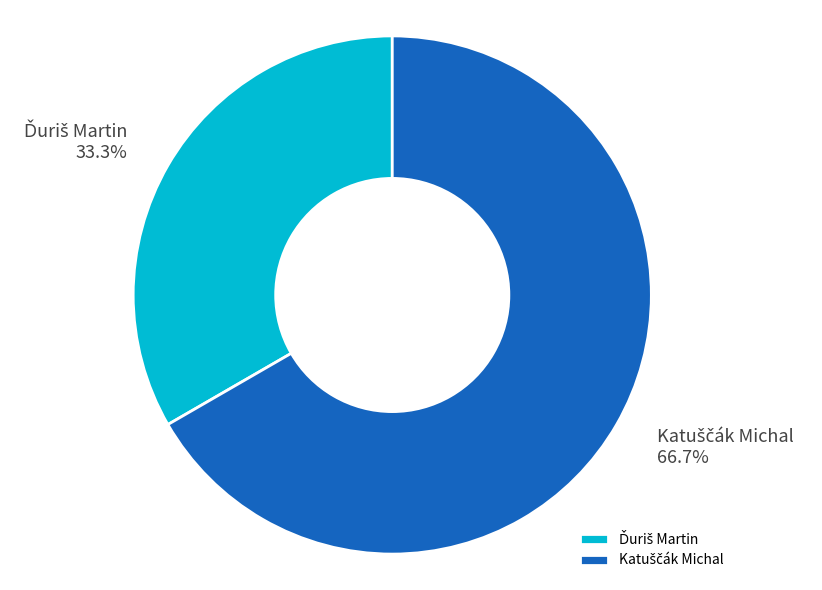

Is there a majority slice in this chart?

Yes